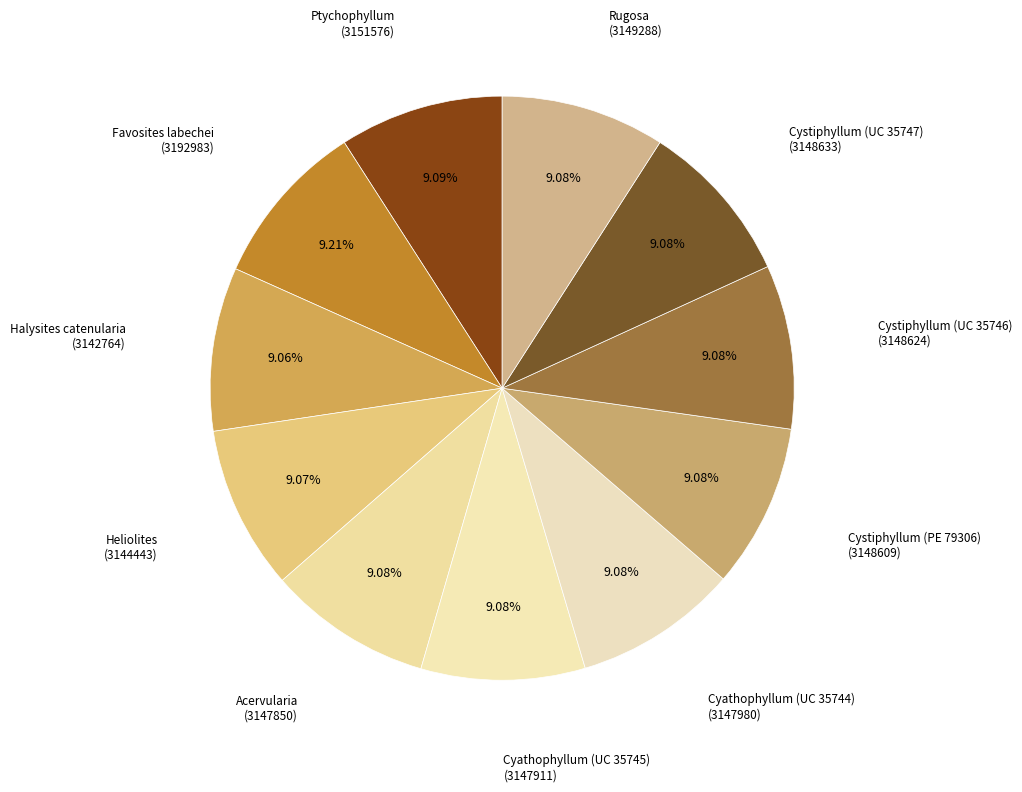

To the nearest percent, what is the average slice percentage?

9%